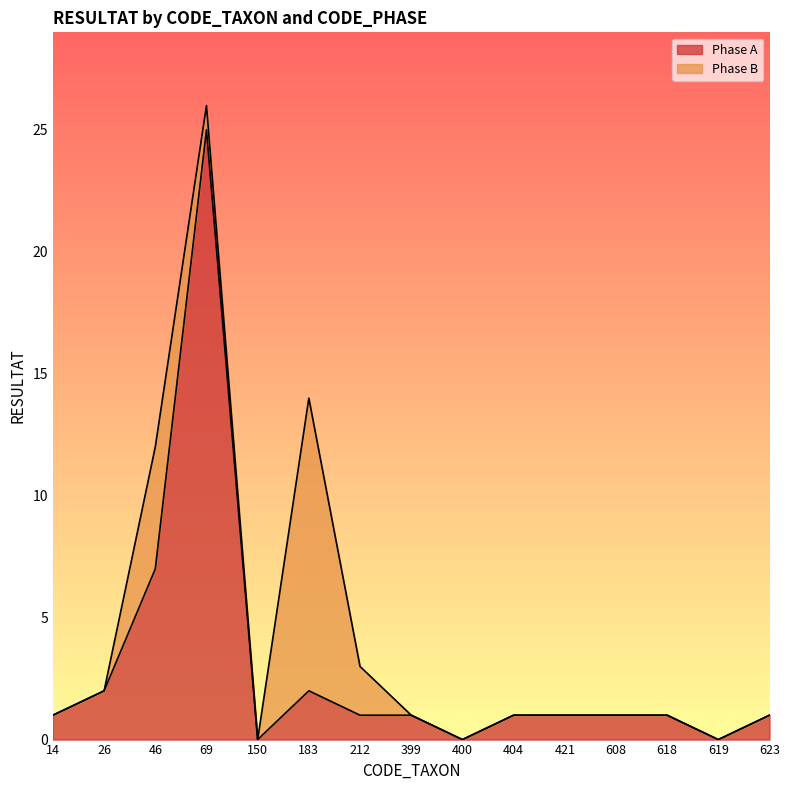

True or false: the data has more than 0 interior local peaks.

True